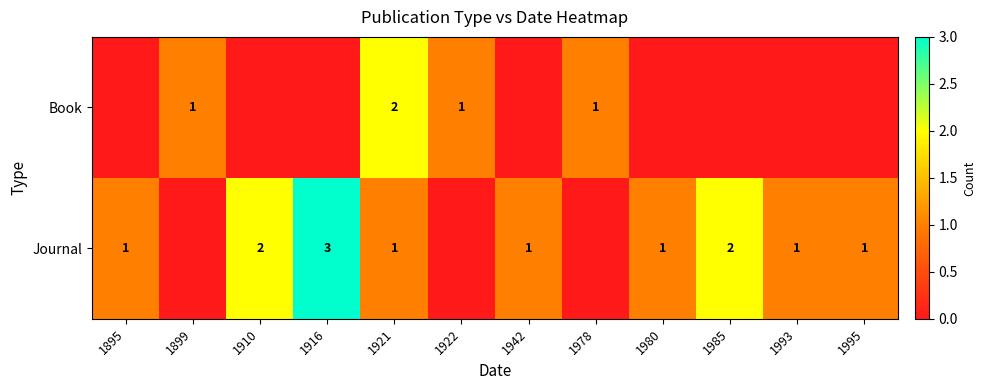

At how many categories does at least one series exceed 1?

4